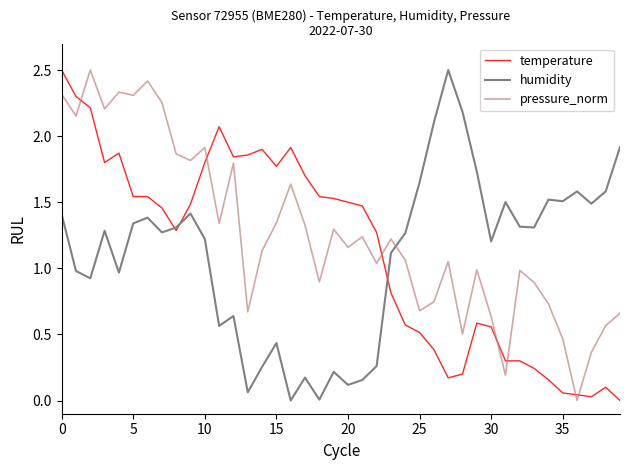

What are all the series names shown in the legend?

temperature, humidity, pressure_norm